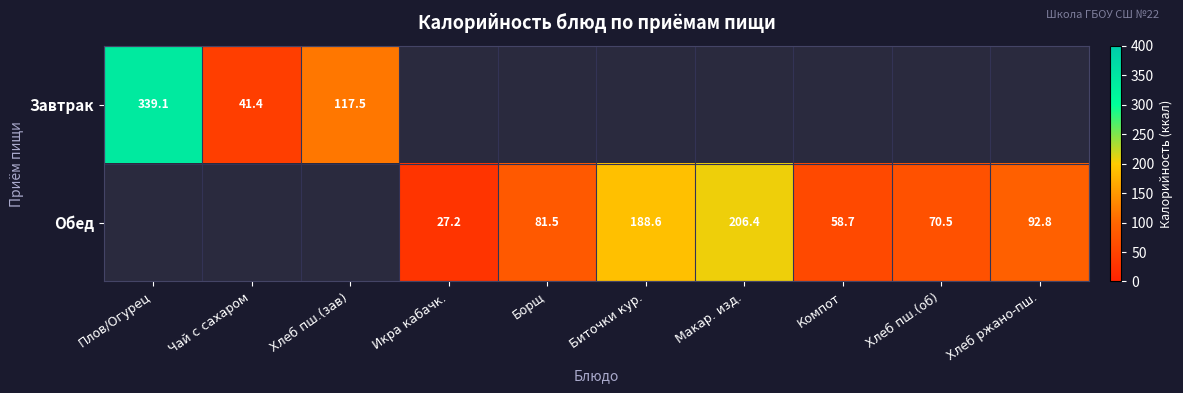

The value of Обед at Макар. изд. is 206.4. True or false?

True